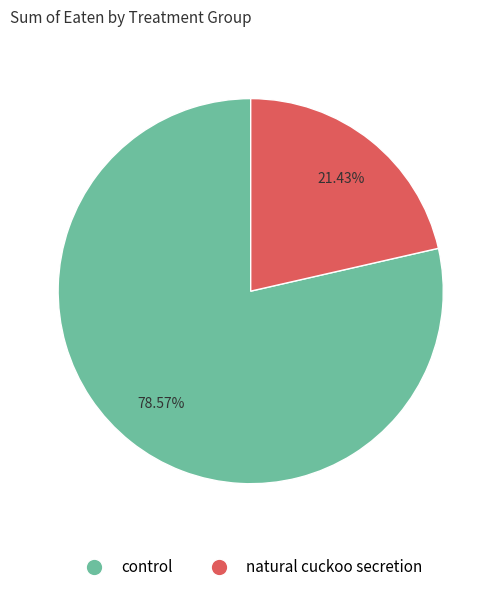

To the nearest percent, what is the combined percentage of control and natural cuckoo secretion?

100%